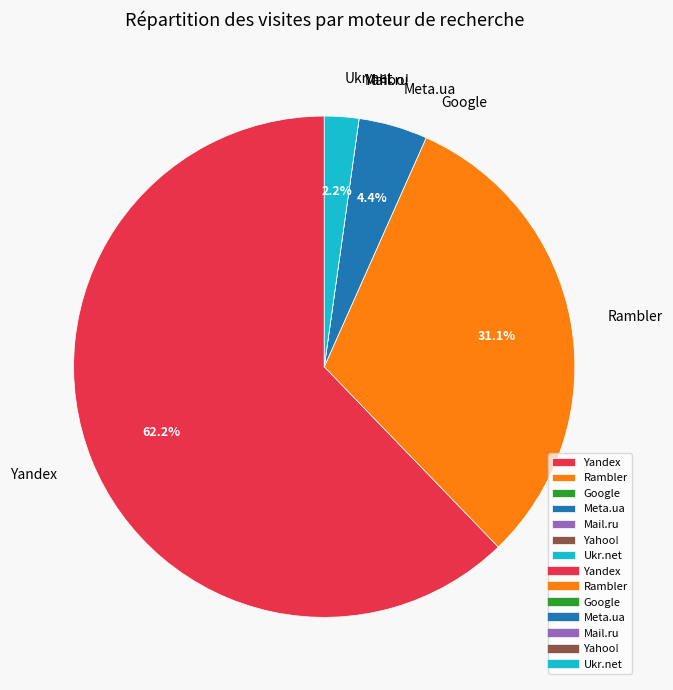

Between Meta.ua and Yandex, which is larger?

Yandex